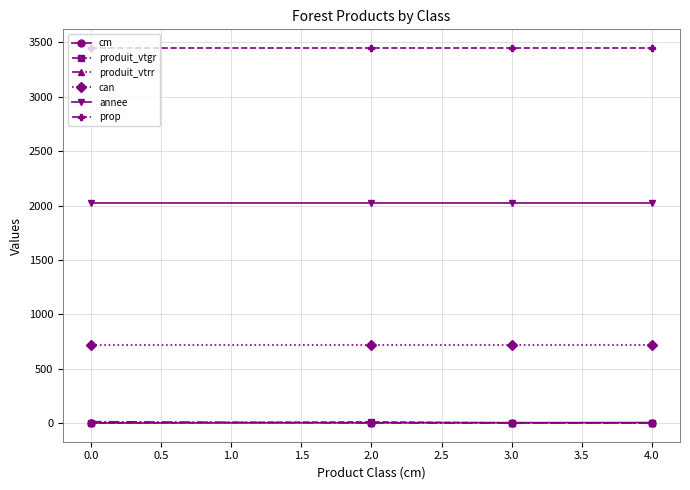

What is the total value across all series at 0.0?

6196.0